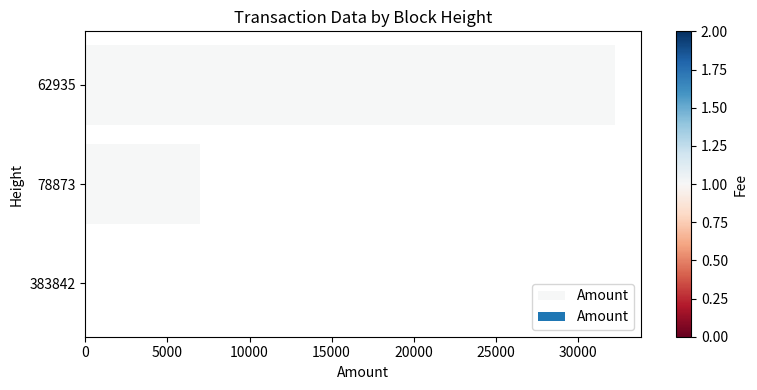

What is the change in value from 383842 to 62935?

+32244